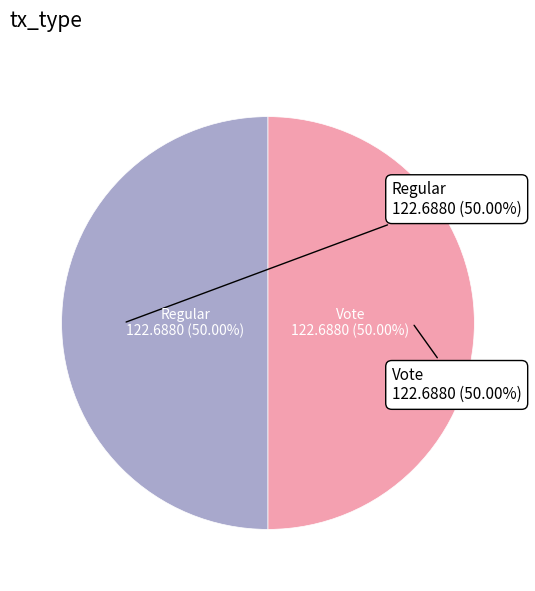

Combined, what portion of the pie is Vote and Regular?

100.0%